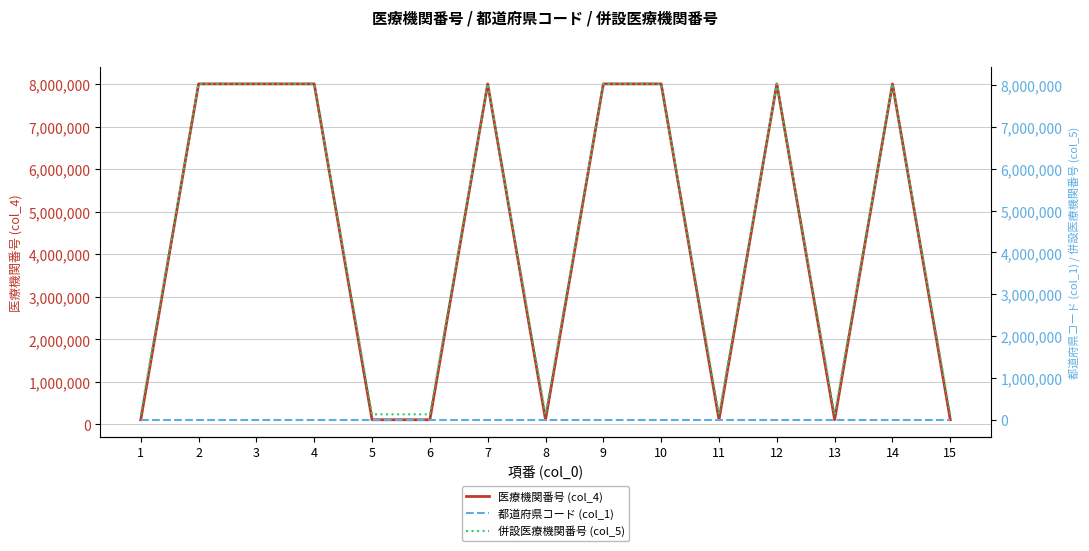

List the series in order of their peak value, highest first.

併設医療機関番号 (col_5), 医療機関番号 (col_4), 都道府県コード (col_1)